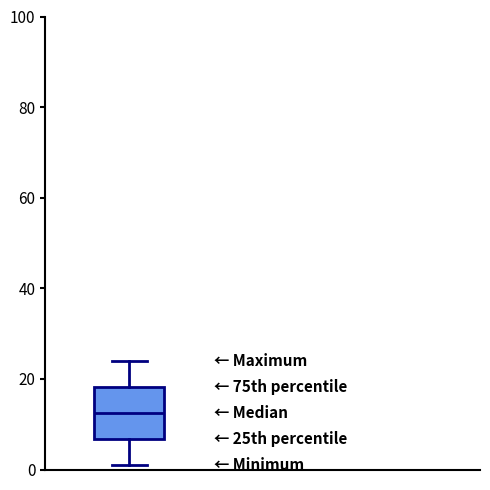

Read this box plot against the y-axis: the position of the median line, the range covered by the box, and the ends of both whiskers. The values are not printed on the chart, so give them approximately, as read against the axis.

median 12, box 6 to 18, whiskers 2 to 24